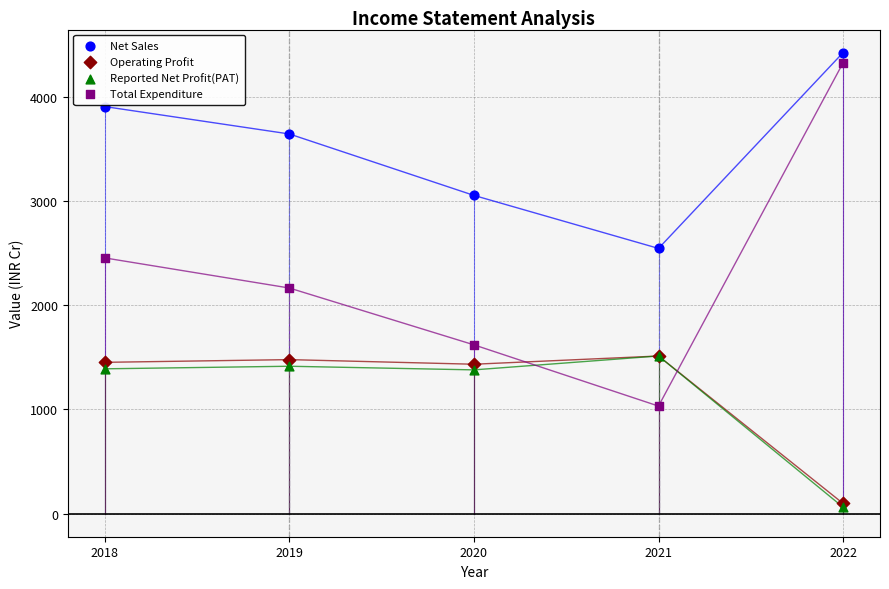

What are all the series names shown in the legend?

Net Sales, Operating Profit, Reported Net Profit(PAT), Total Expenditure